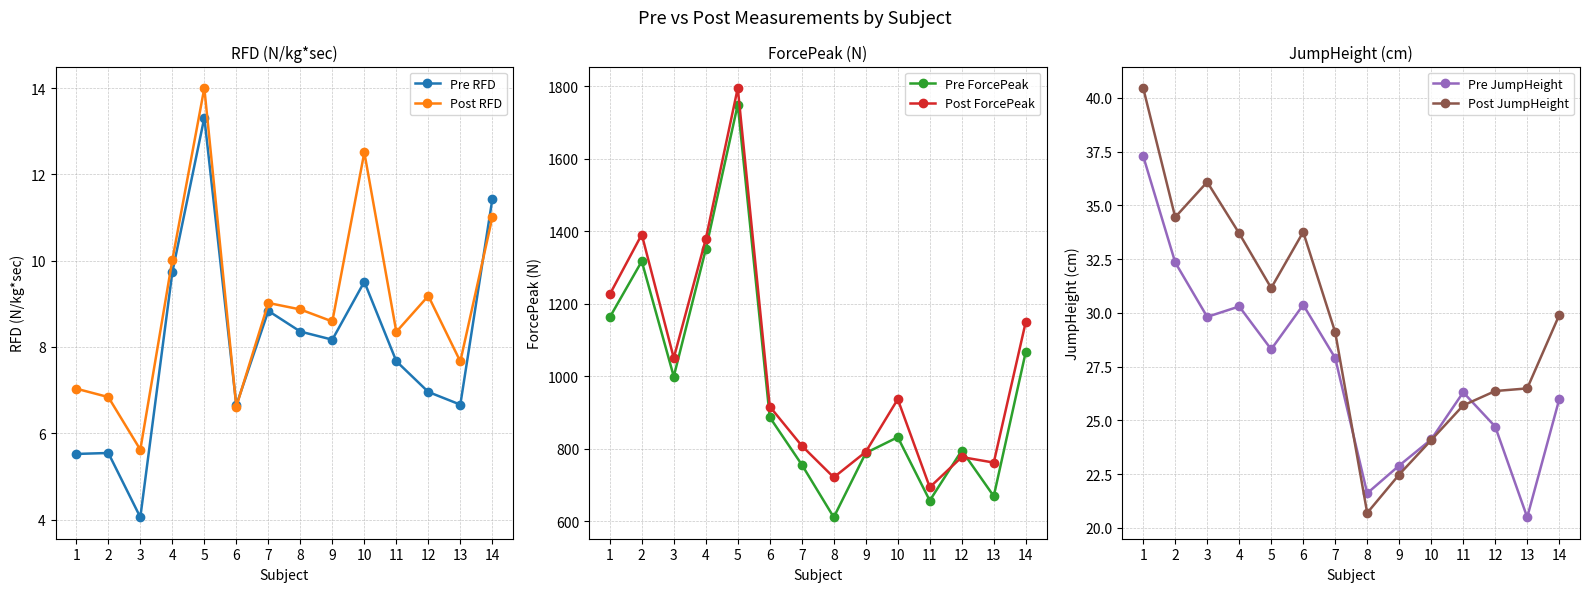

What is the difference between the maximum and minimum values in the Post RFD series?

8.4